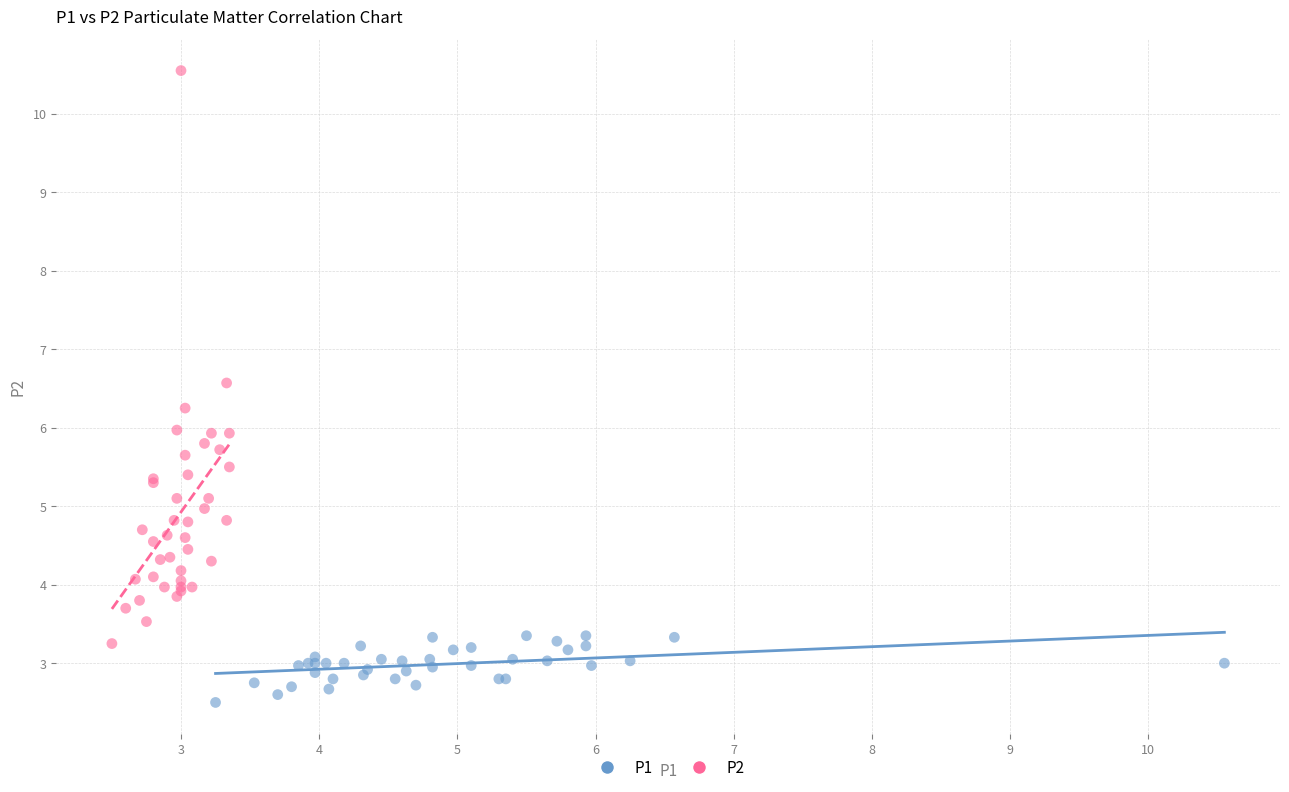

Which series has the largest Y range (max minus min)?

P2